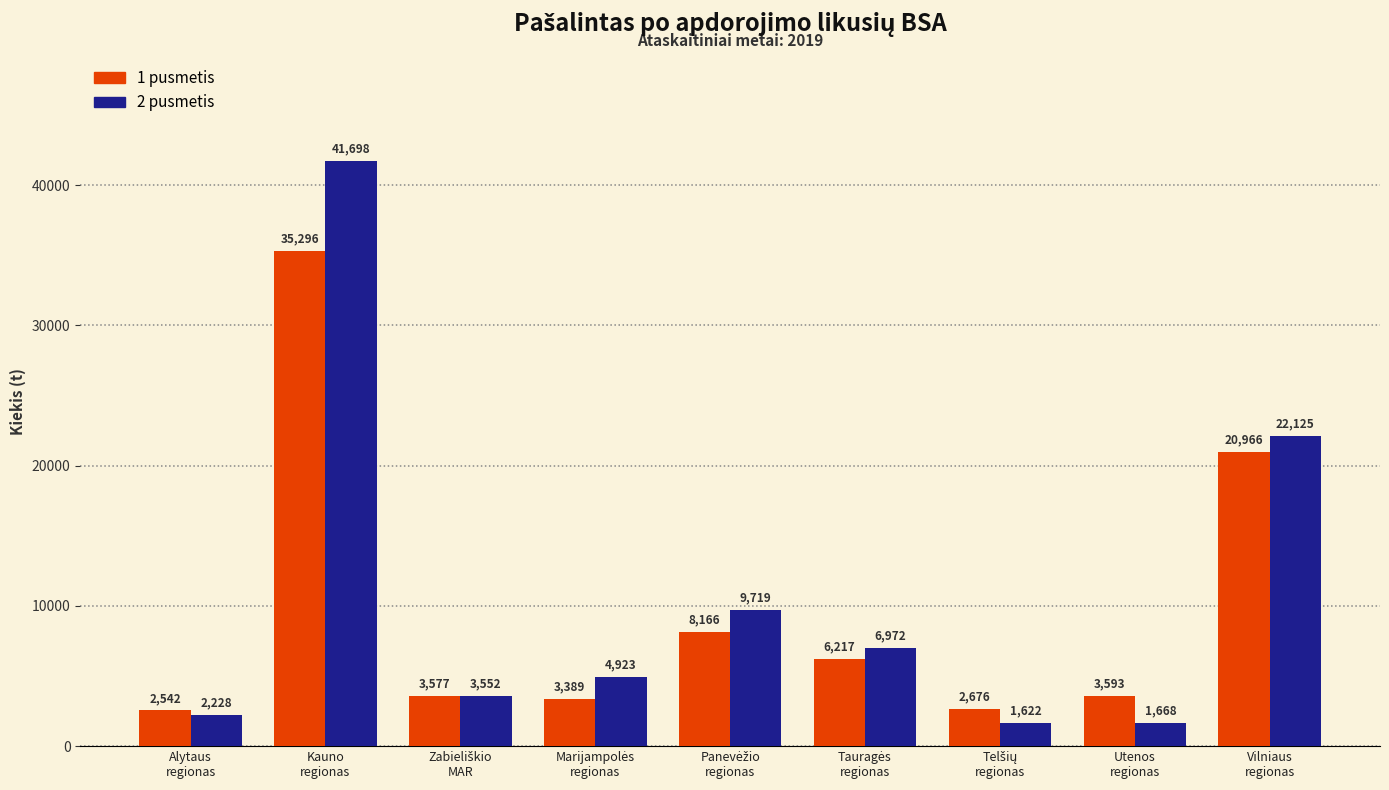

What is the average value of the 2 pusmetis series?

10500.7